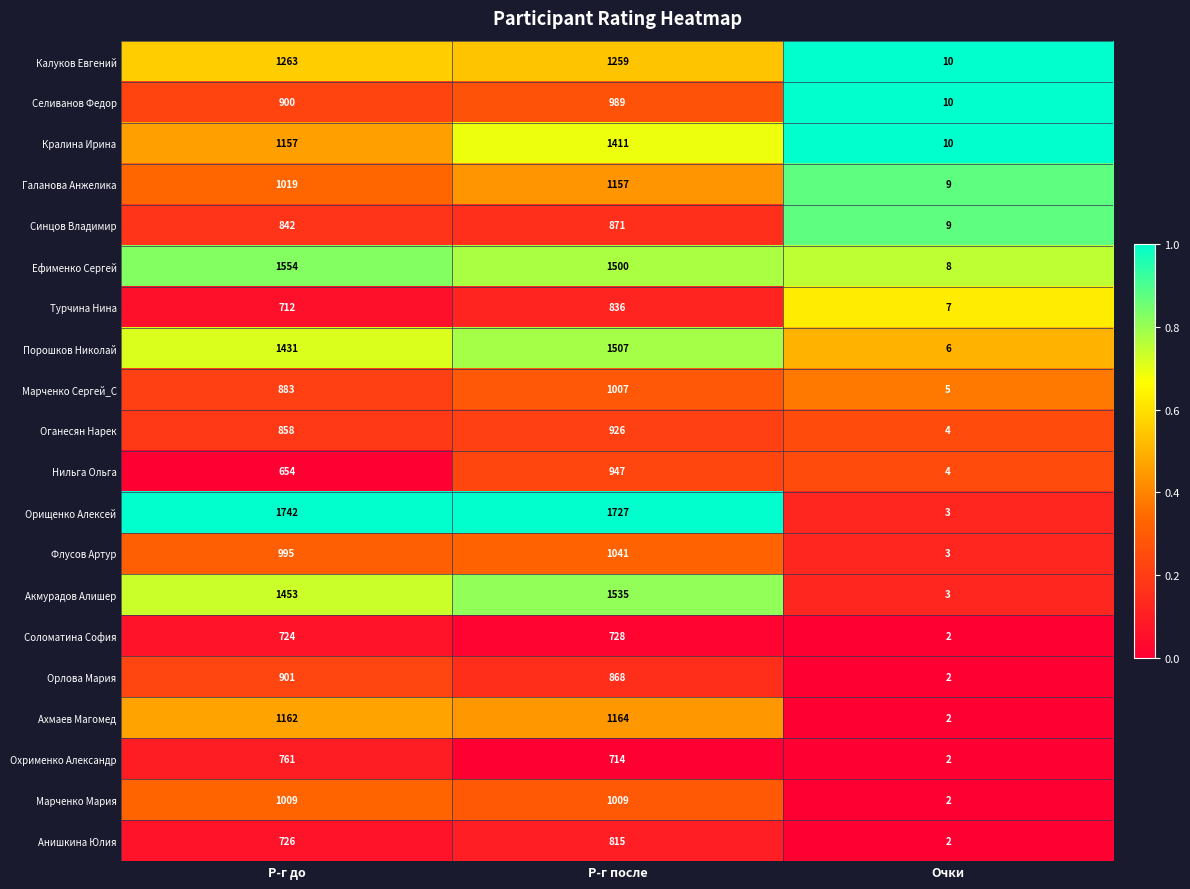

What is the spread (max minus min) of values at Очки?

8